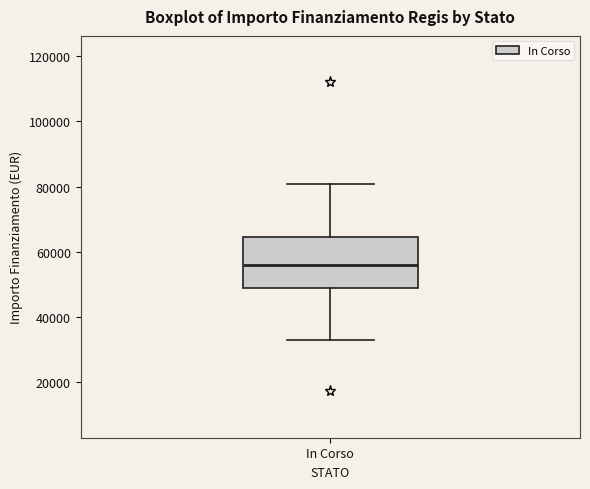

Read this box plot against the y-axis: the position of the median line, the range covered by the box, and the ends of both whiskers. The values are not printed on the chart, so give them approximately, as read against the axis.

median 56000, box 50000 to 64000, whiskers 32000 to 80000